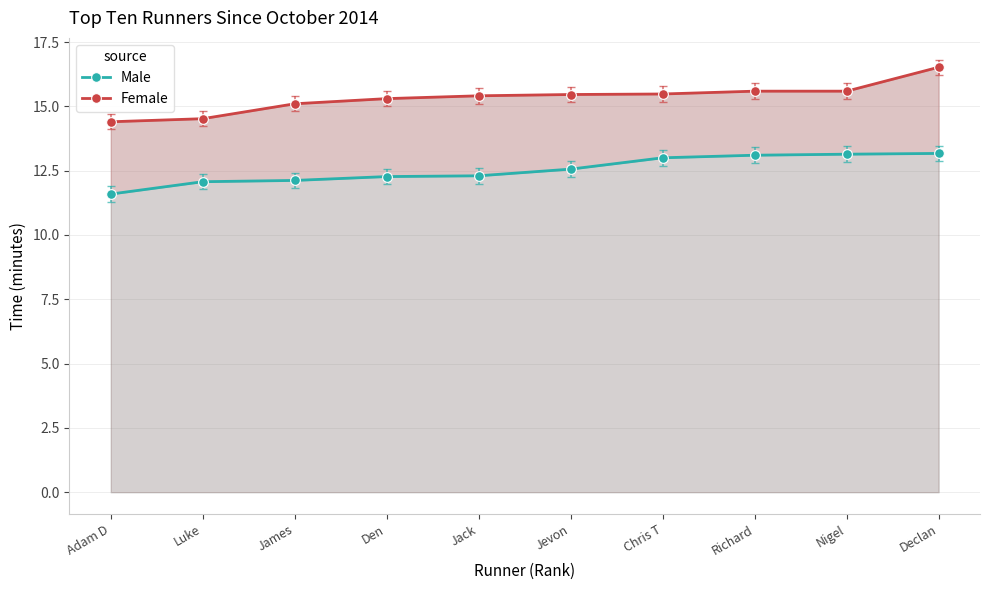

Reading left to right, list all the values displayed in this chart.

Male: 11.6	12.1	12.1	12.3	12.3	12.6	13.0	13.1	13.1	13.2
Female: 14.4	14.5	15.1	15.3	15.4	15.5	15.5	15.6	15.6	16.5